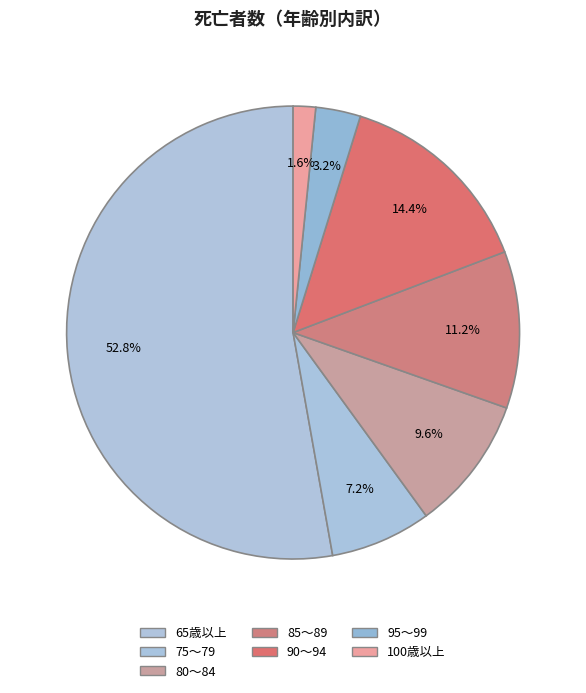

How many segments does this pie chart have?

7